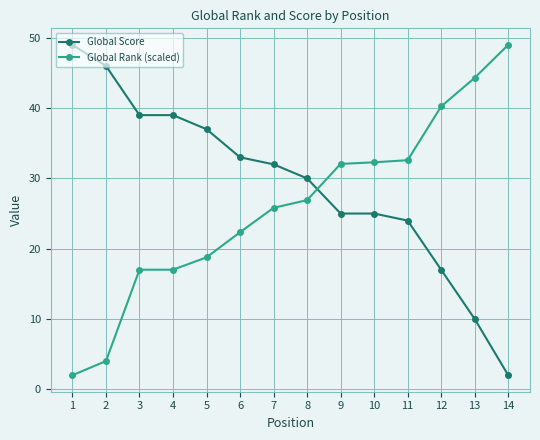

Between 5 and 14, which series saw the biggest shift?

Global Score